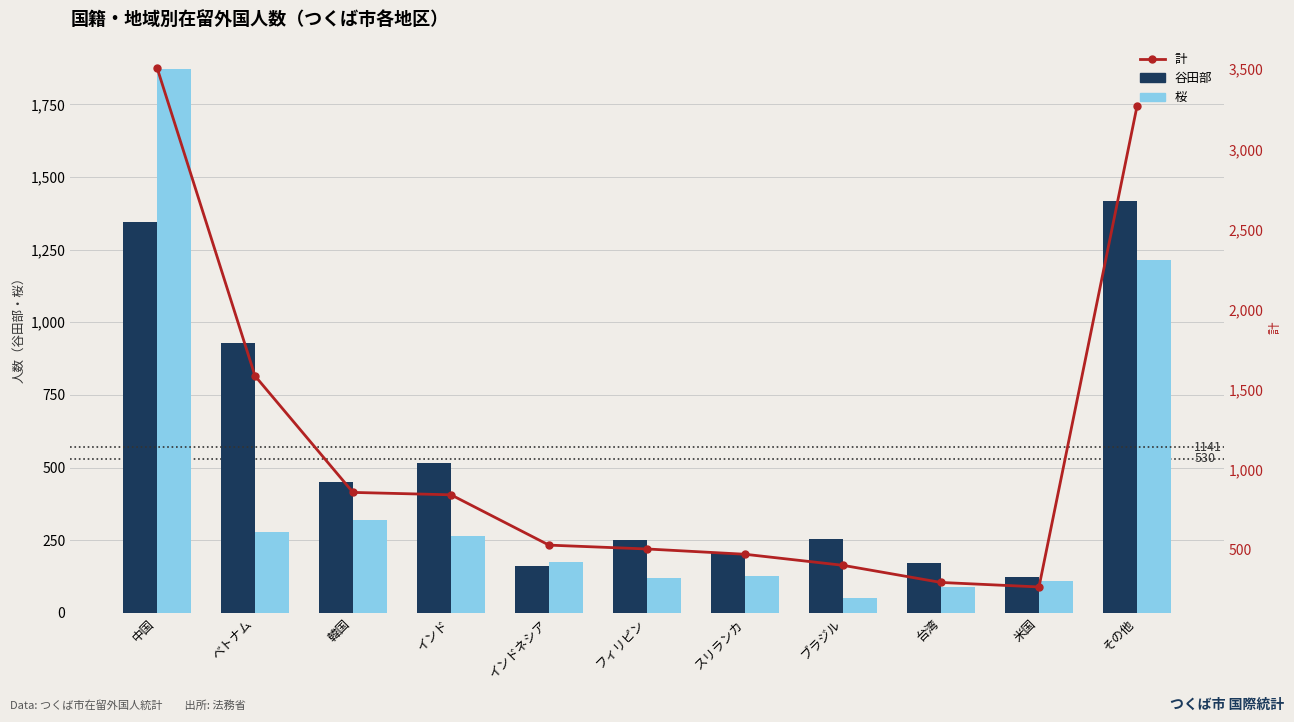

Where does the 計 series first go above 530?

中国